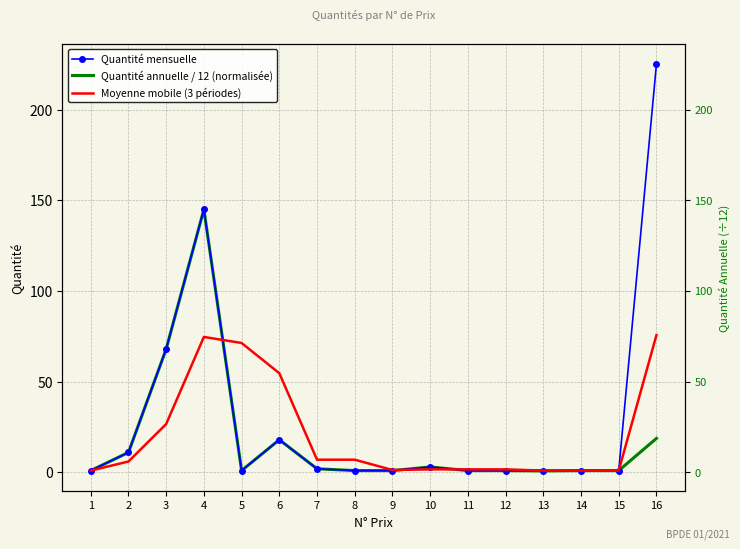

Is it true that Quantité annuelle / 12 (normalisée) equals 11.0 at 2?

True